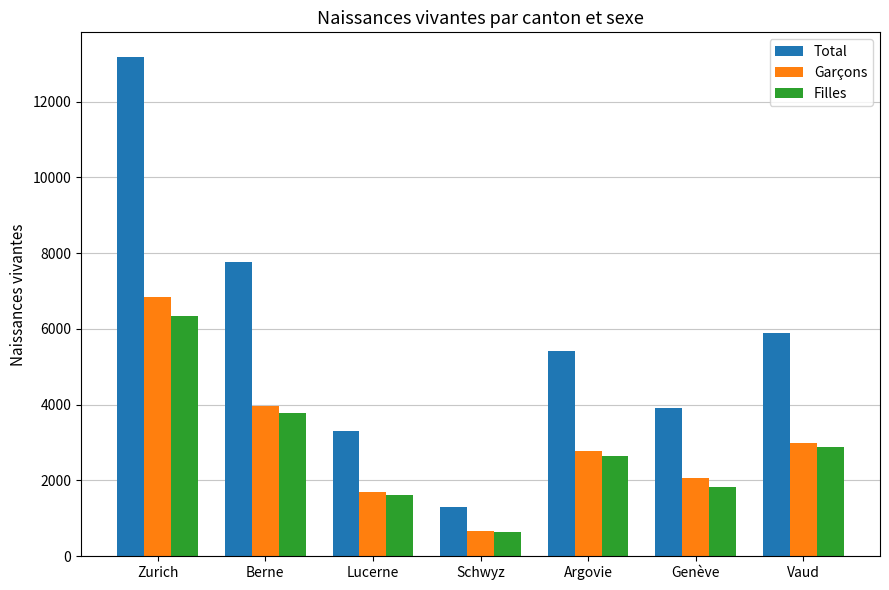

Reading left to right, extract all data points from this chart.

Total: Zurich=13168	Berne=7754	Lucerne=3316	Schwyz=1311	Argovie=5426	Genève=3903	Vaud=5884
Garçons: Zurich=6840	Berne=3967	Lucerne=1703	Schwyz=680	Argovie=2785	Genève=2077	Vaud=2993
Filles: Zurich=6328	Berne=3787	Lucerne=1613	Schwyz=631	Argovie=2641	Genève=1826	Vaud=2891